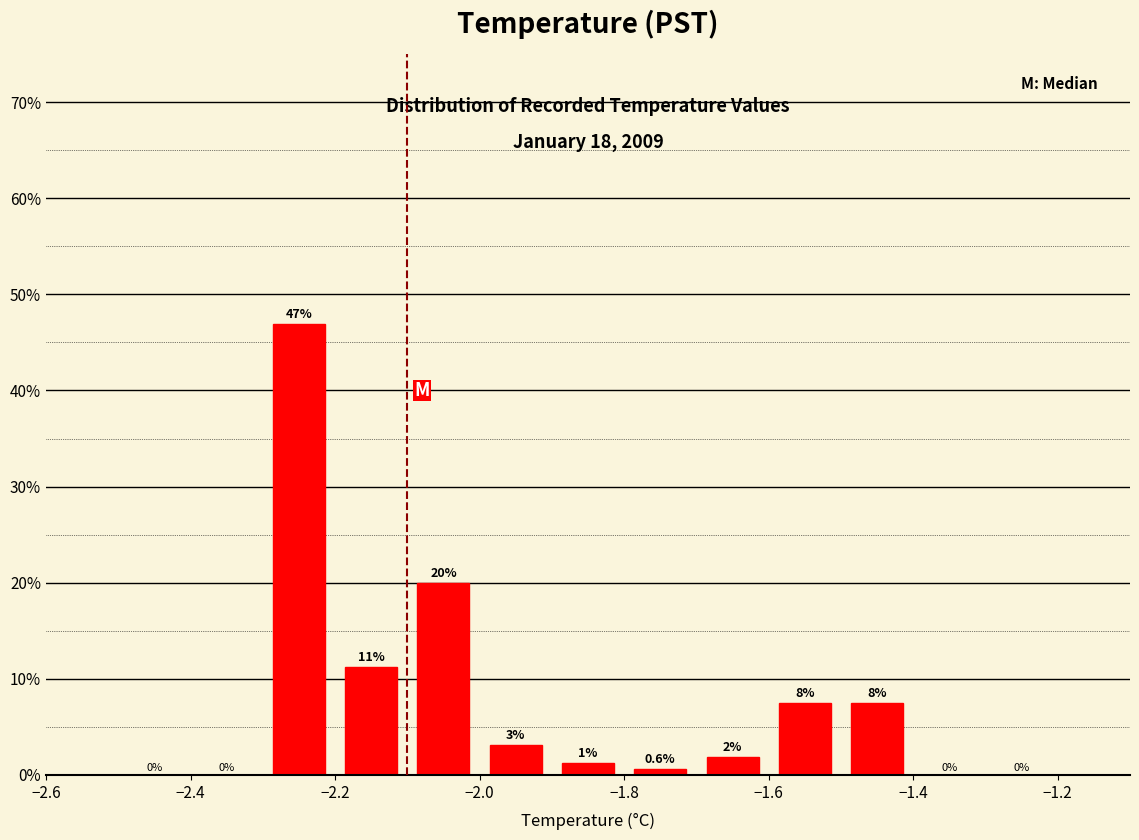

Over which range of the x-axis is the bar tallest?

-2.3 to -2.2